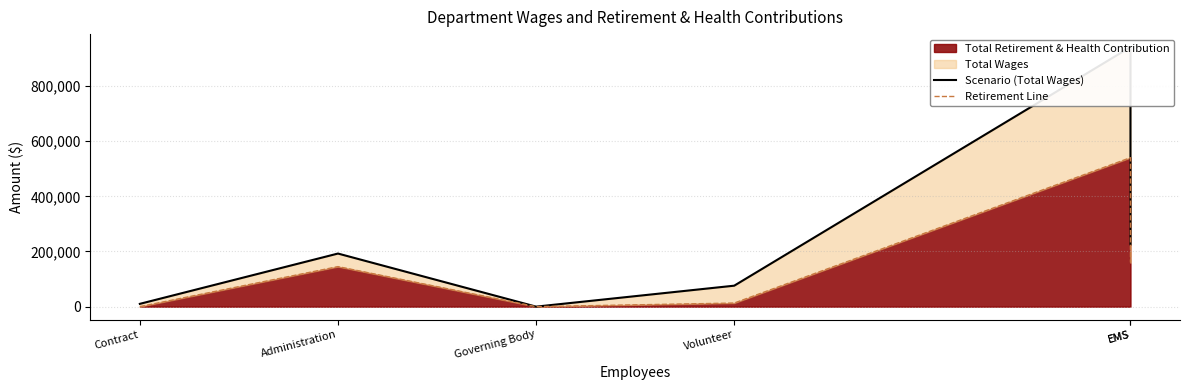

The value of Retirement Line at Contract is 0. True or false?

True